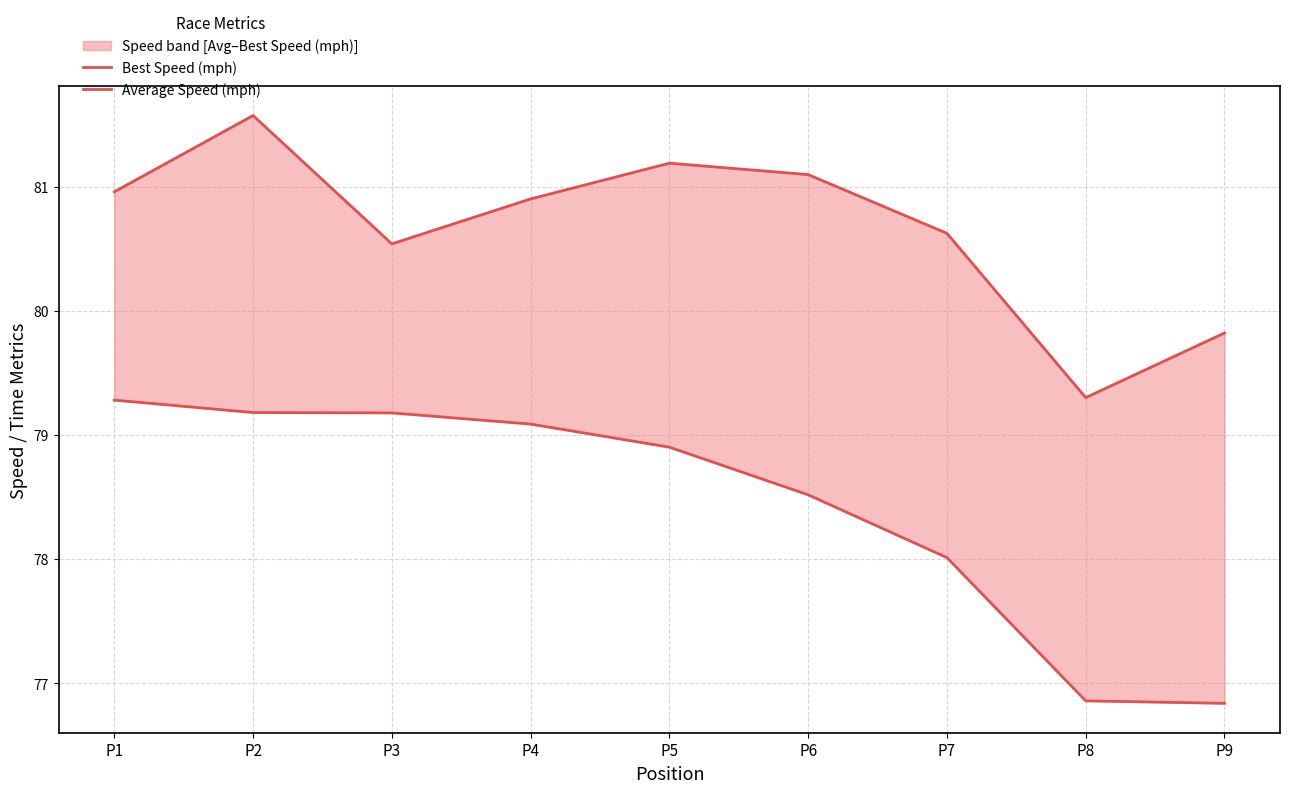

At P7, list the series in order from smallest to largest.

Average Speed (mph), Best Speed (mph)